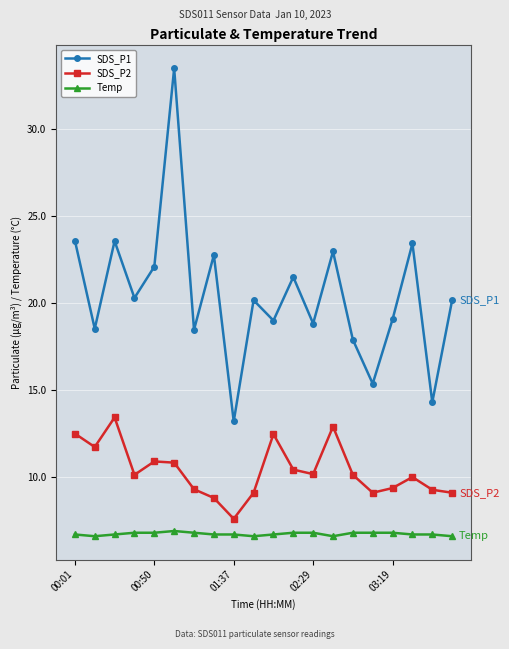

What is the value of the Temp point at the 12th from the left?

6.8